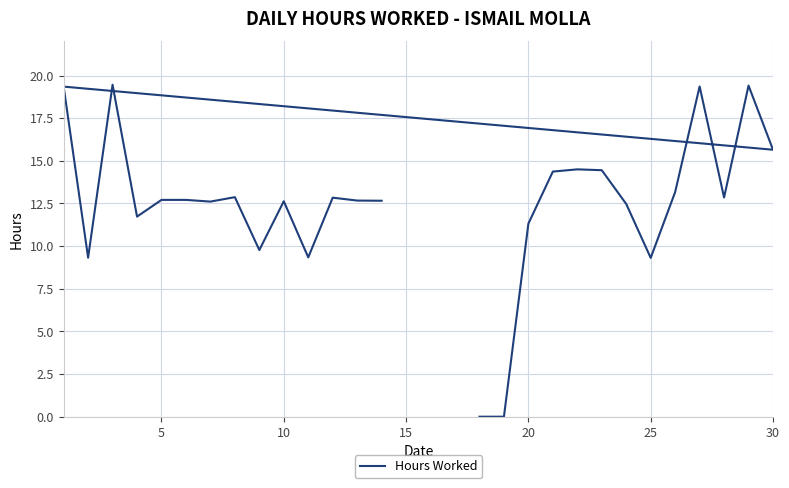

Count the number of data series in this chart.

1